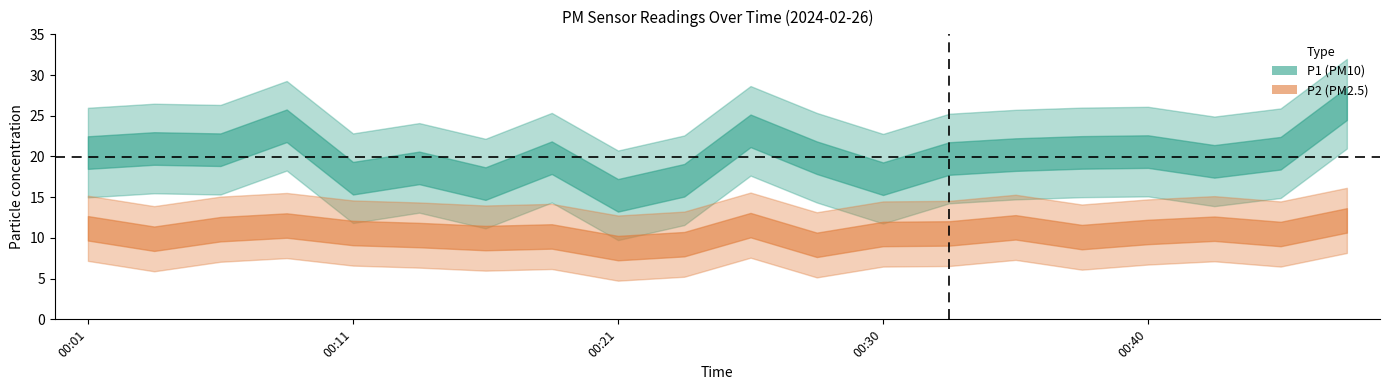

How many series are shown in this chart?

2